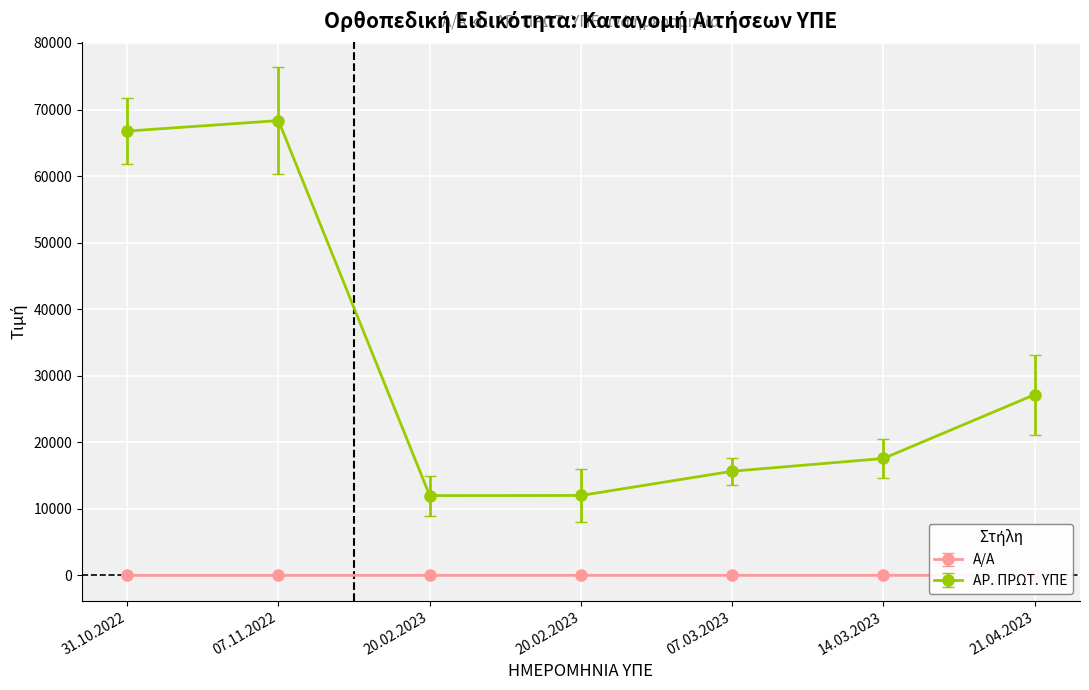

The Α/Α series shows 9 at 21.04.2023. True or false?

False